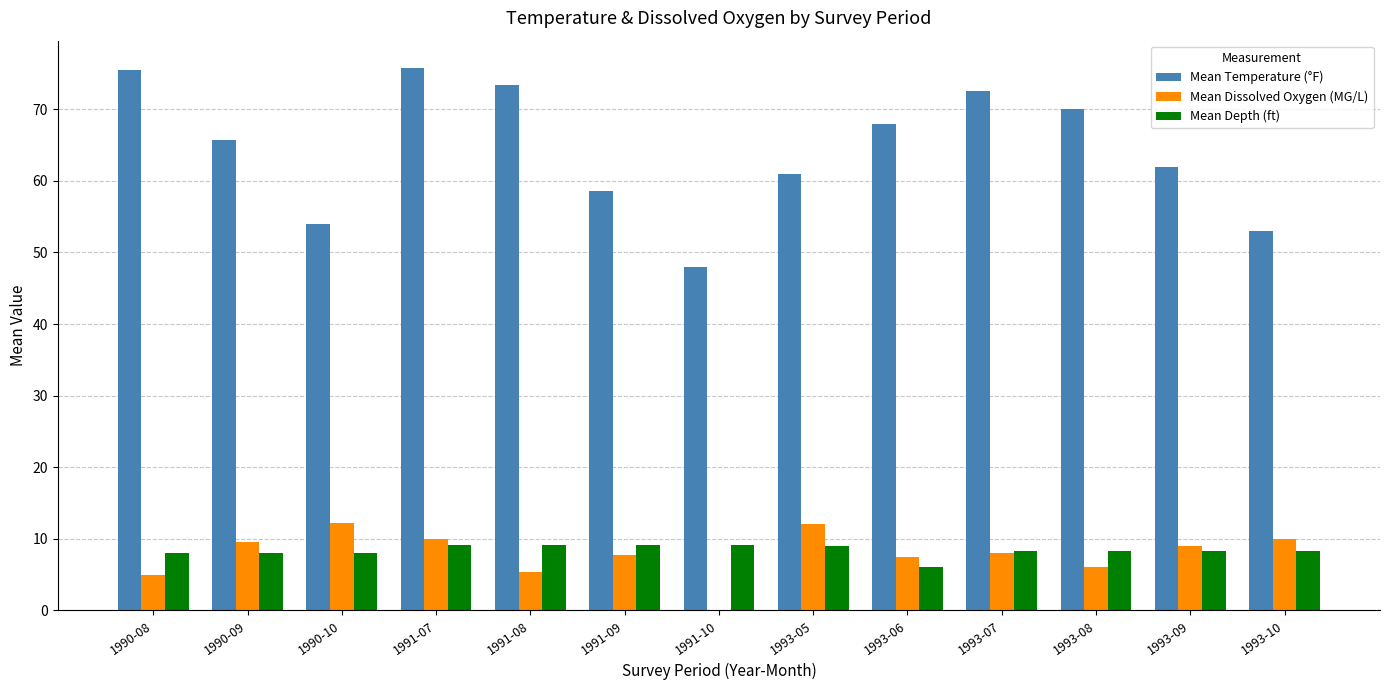

What is the greatest value displayed?

75.8